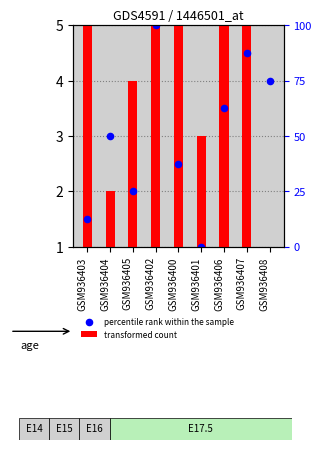

Which series contains the highest Y value?

transformed count